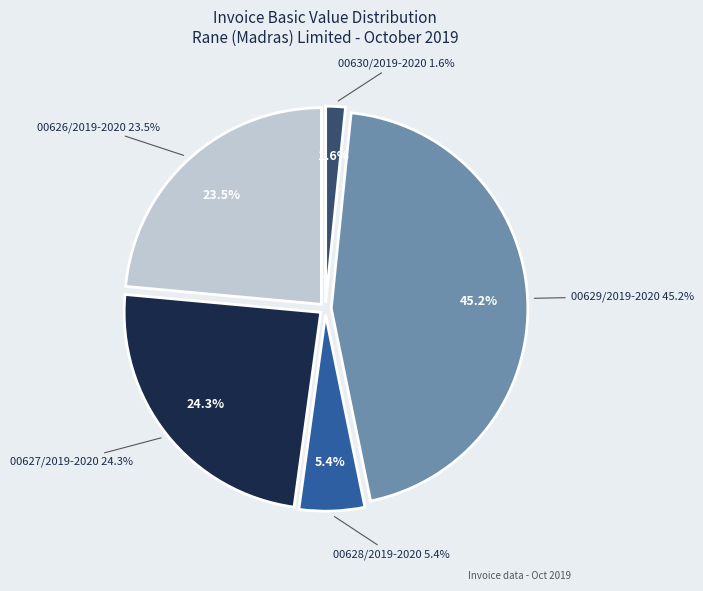

Rank the categories by value from lowest to highest.

00630/2019-2020, 00628/2019-2020, 00626/2019-2020, 00627/2019-2020, 00629/2019-2020